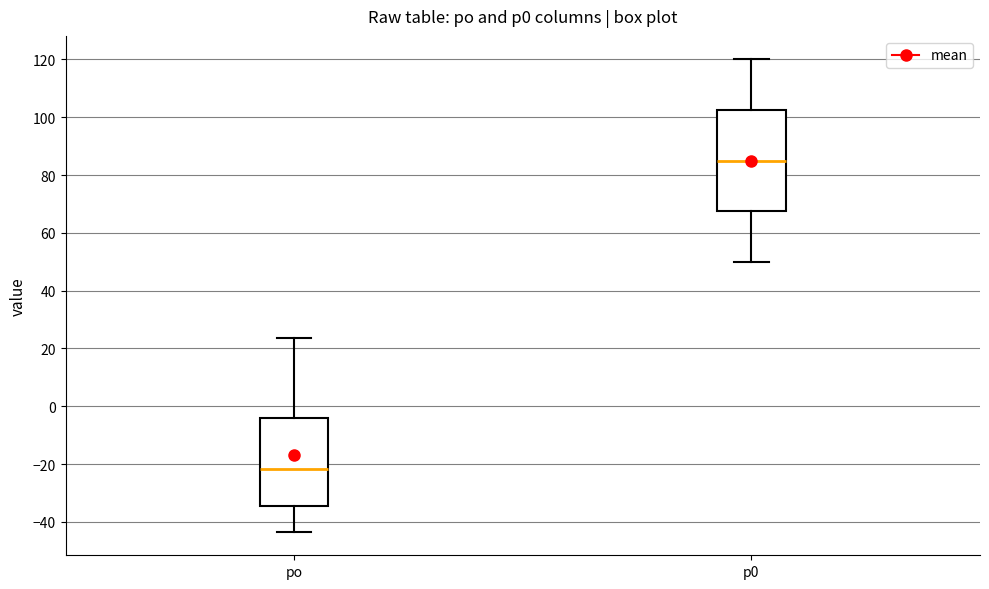

Reading left to right, transcribe this box plot: for each box, give where its median line is, the range the box spans, and where its two whiskers end, as read against the y-axis. The values are not printed on the chart, so give them approximately, as read against the axis.

po: median -22, box -34 to -4, whiskers -44 to 24
p0: median 86, box 68 to 102, whiskers 50 to 120